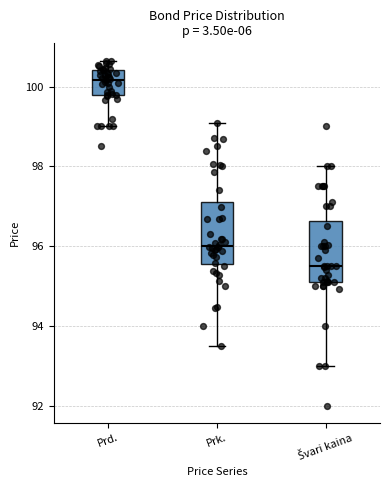

Where does the upper whisker of the box for Švari kaina end on the y-axis? The values are not printed on the chart, so give them approximately, as read against the axis.

98.0